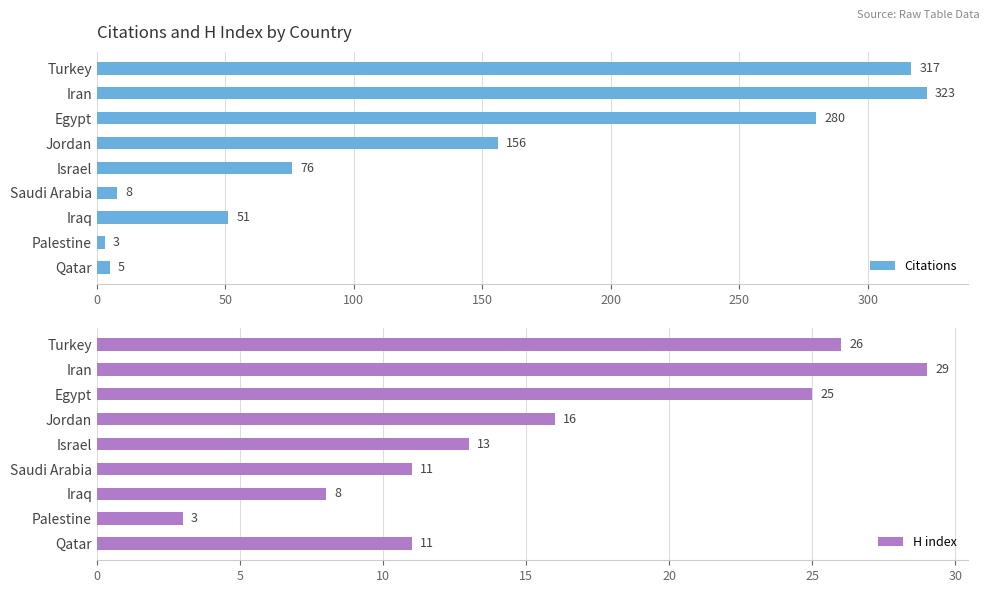

Is it true that H index equals 25 at Egypt?

True